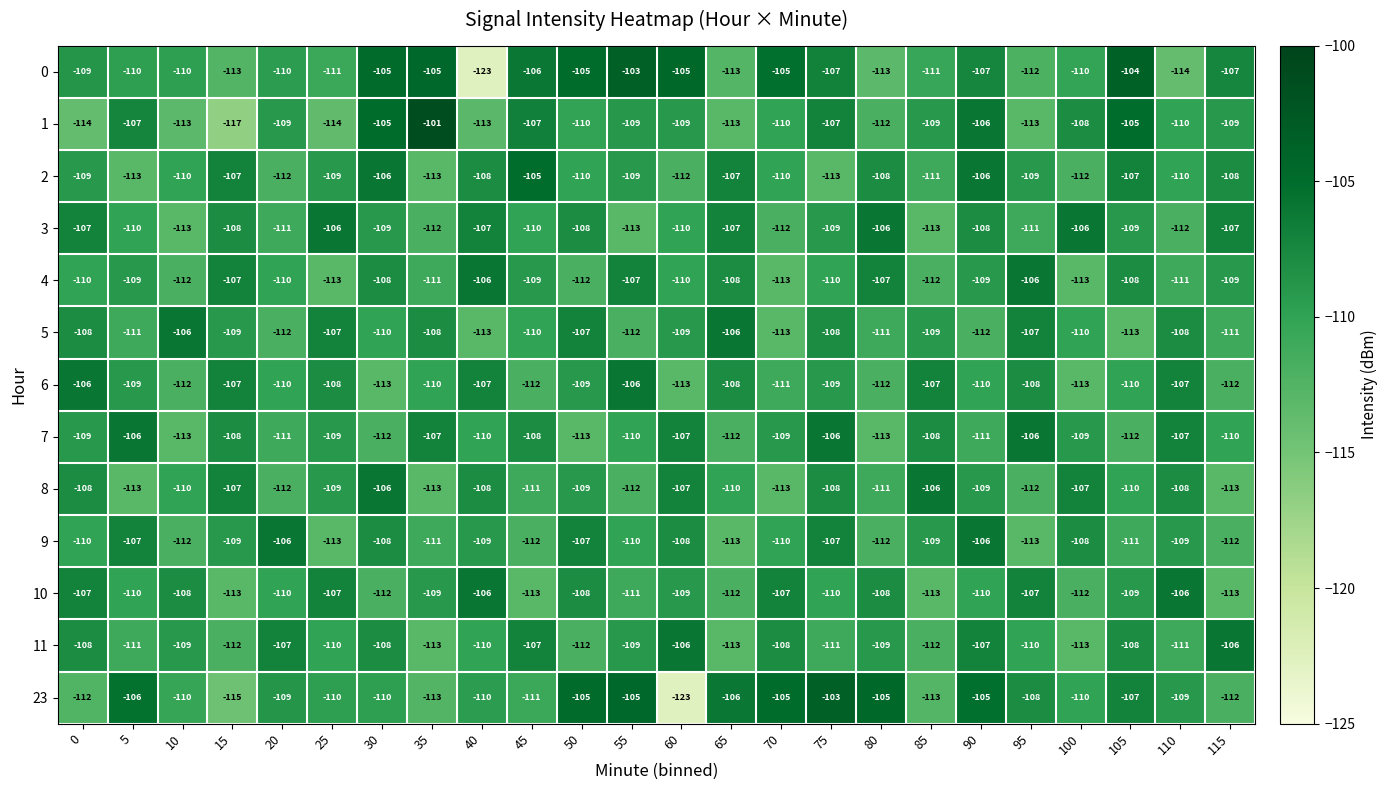

Is it true that 9 equals -111 at 105?

True